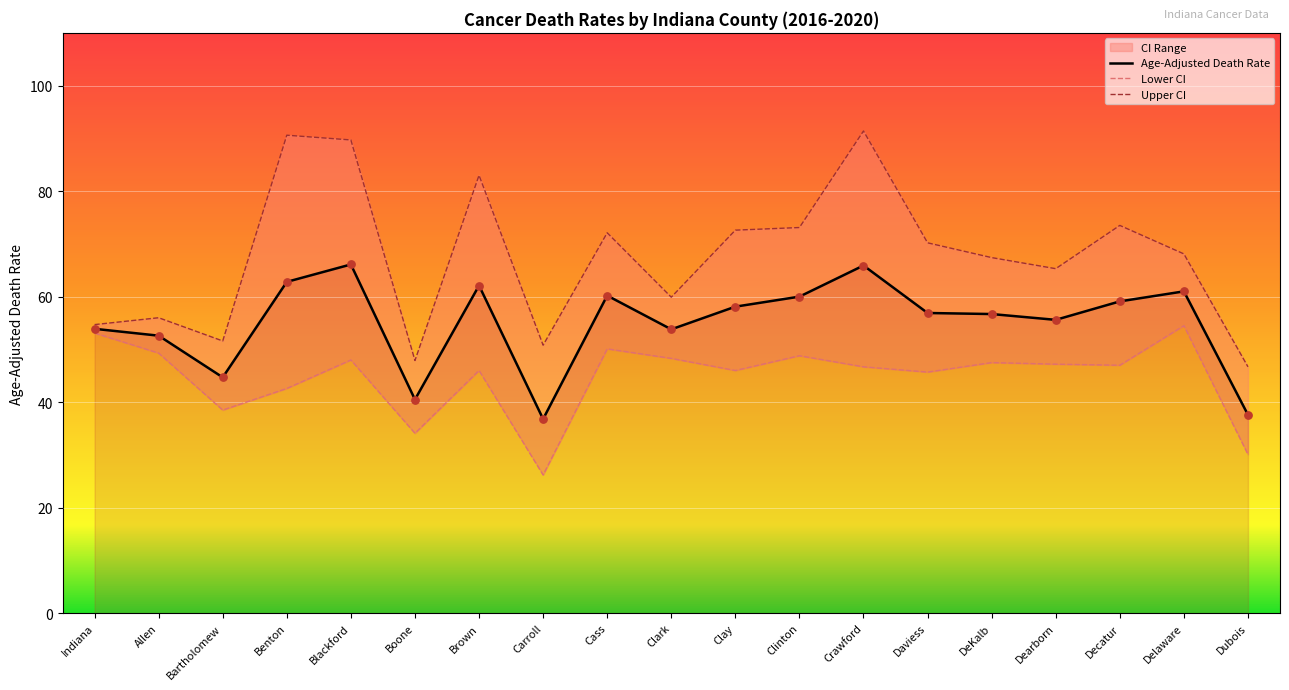

Which series reaches the maximum Y coordinate?

Upper CI